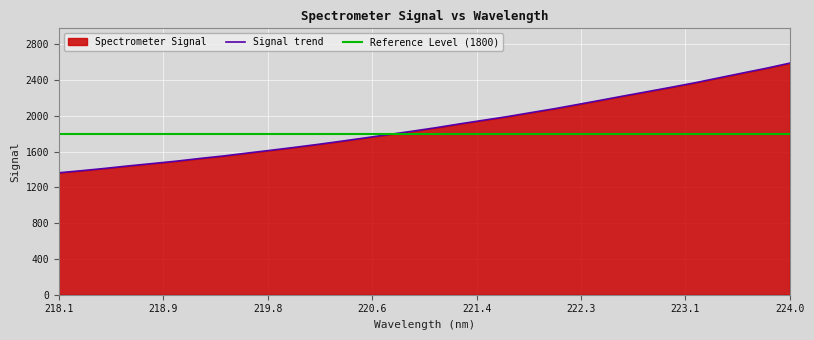

What is the maximum value for Signal trend?

2589.2